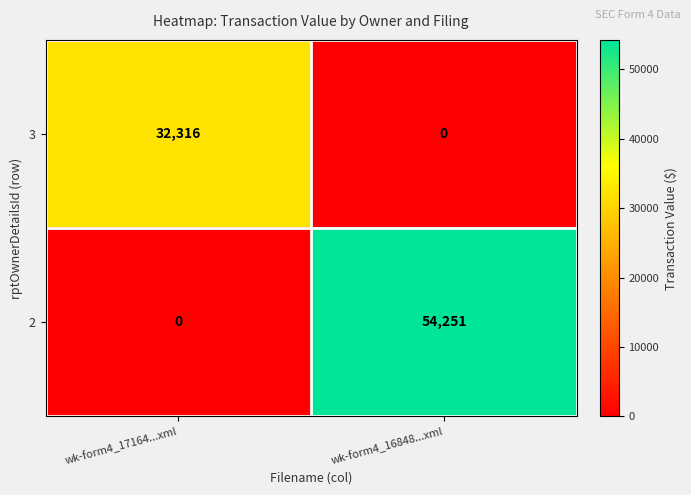

What is the difference between the highest and lowest values at wk-form4_17164...xml?

32316